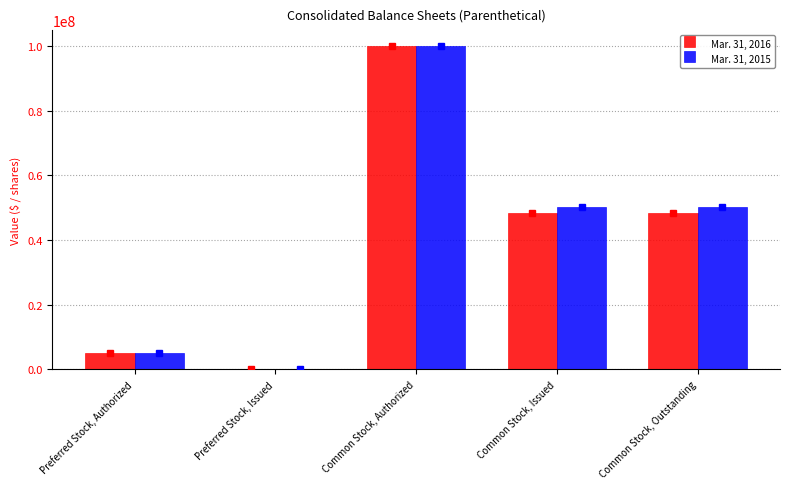

How many series are shown in this chart?

2